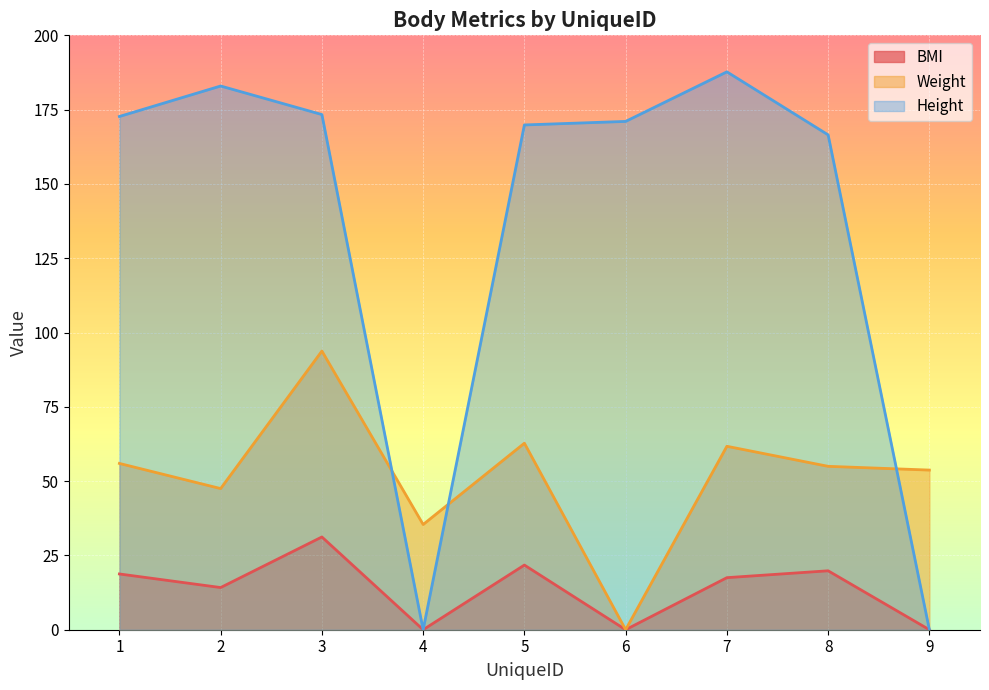

Reading left to right, extract all data points from this chart.

BMI: 1=18.8	2=14.2	3=31.2	4=0.0	5=21.8	6=0.0	7=17.5	8=19.8	9=0.0
Weight: 1=56.0	2=47.5	3=93.8	4=35.4	5=62.8	6=0.0	7=61.7	8=55.0	9=53.7
Height: 1=172.7	2=182.9	3=173.3	4=0.0	5=169.8	6=171.0	7=187.7	8=166.5	9=0.0